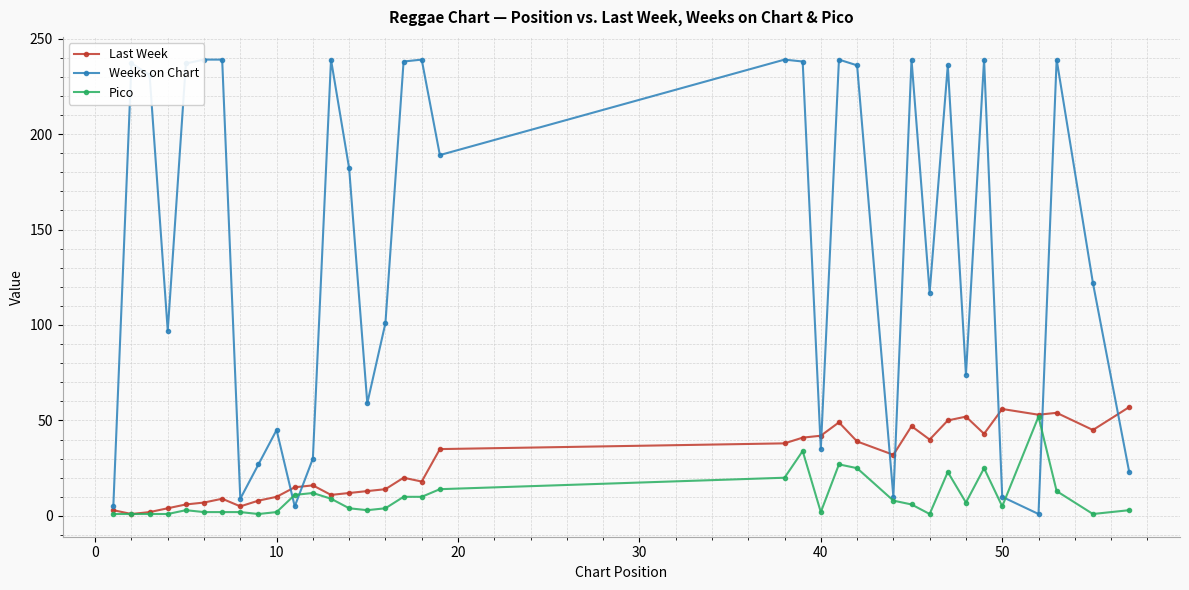

What is the value of the Pico point at the 9th from the left?

1